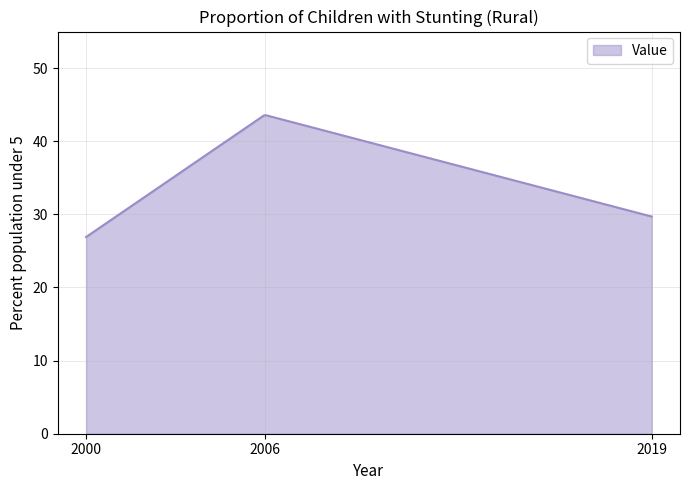

What is the maximum value shown in the chart?

43.6